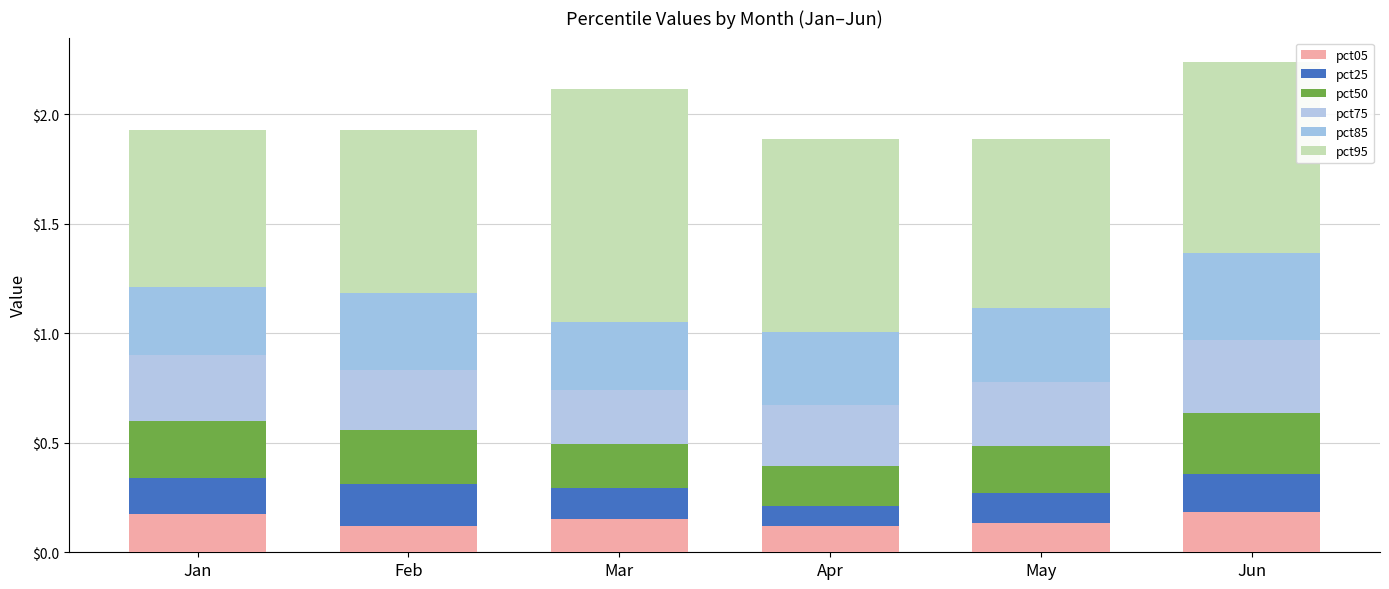

Read the pct85 value at Jan.

0.3